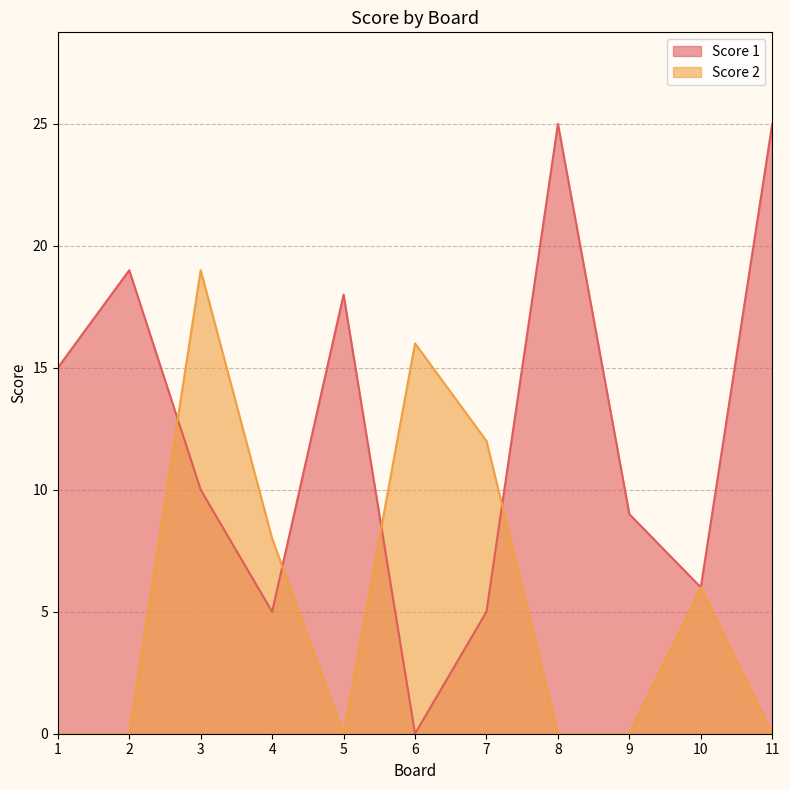

Does the chart have visible grid lines?

Yes